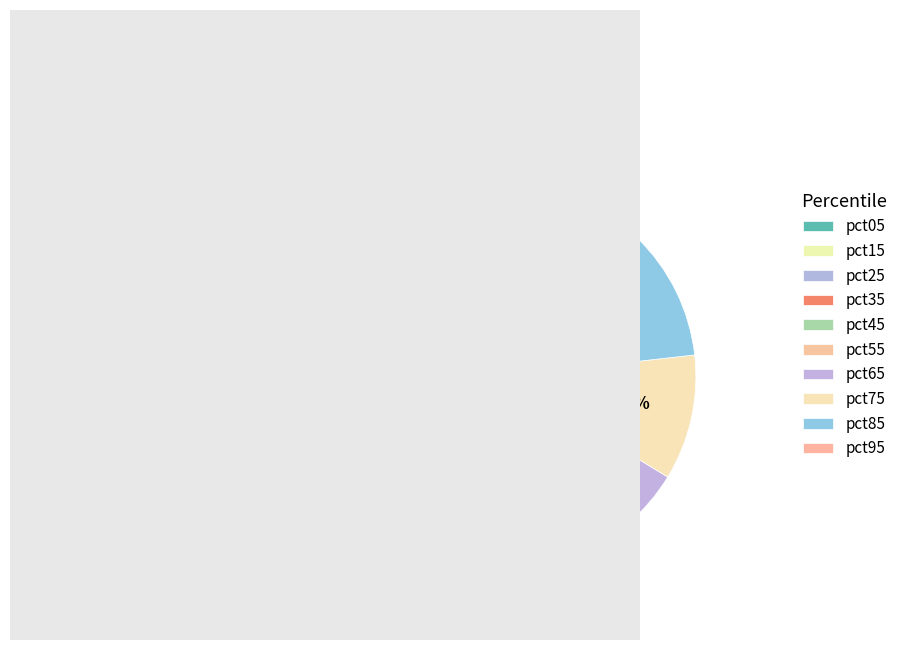

How many segments does this pie chart have?

10